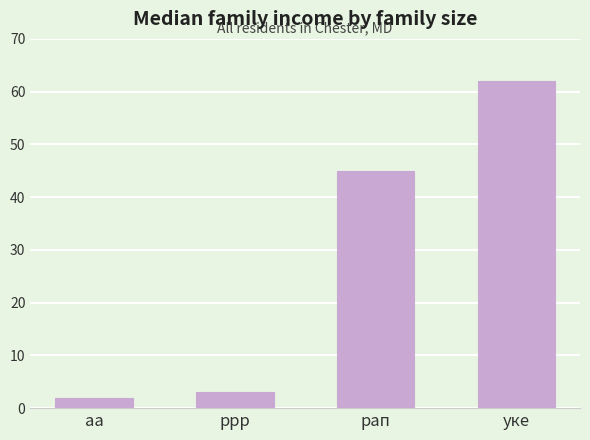

At which label is the value closest to 32?

рап